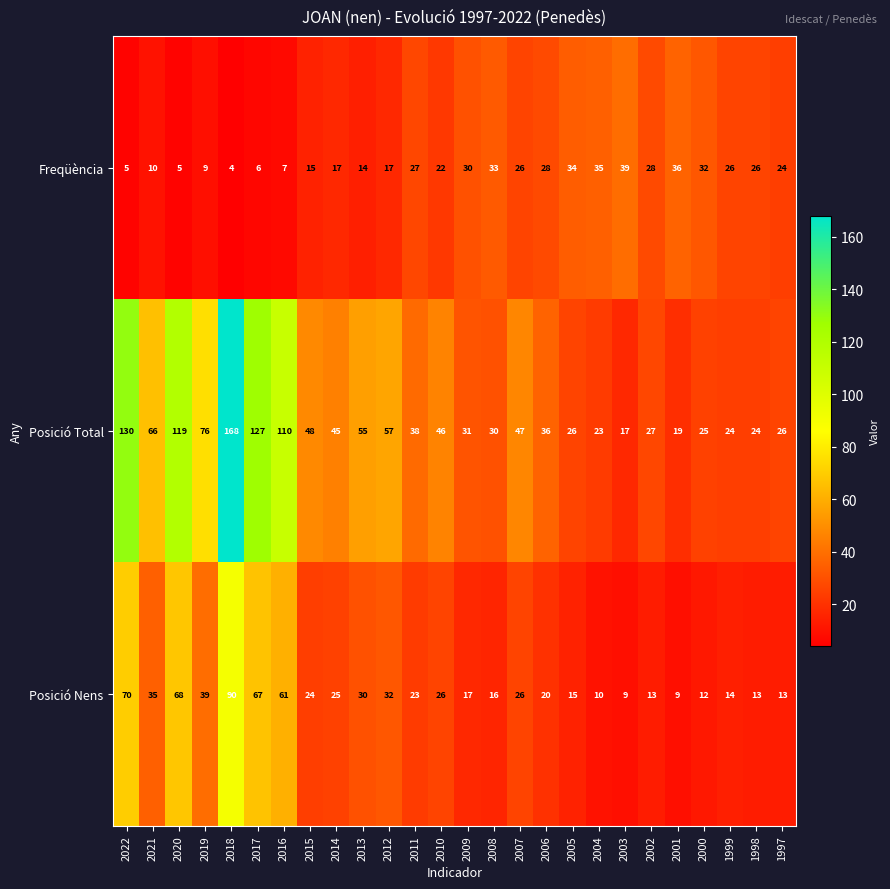

At 1998, list the series in order from smallest to largest.

Posició Nens, Posició Total, Freqüència